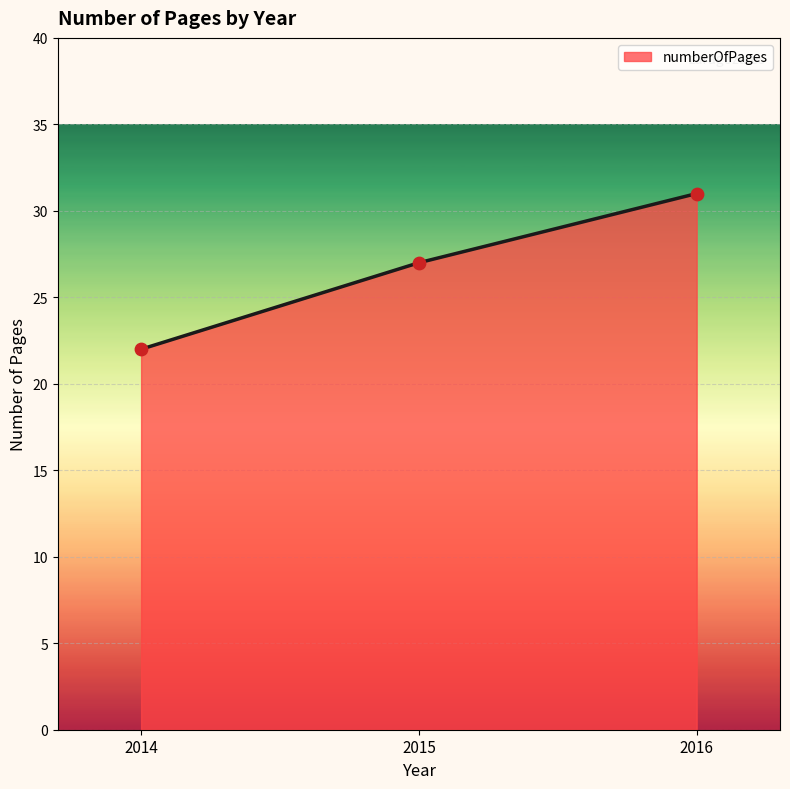

What is the ratio of the value at 2014 to the value at 2016?

0.7